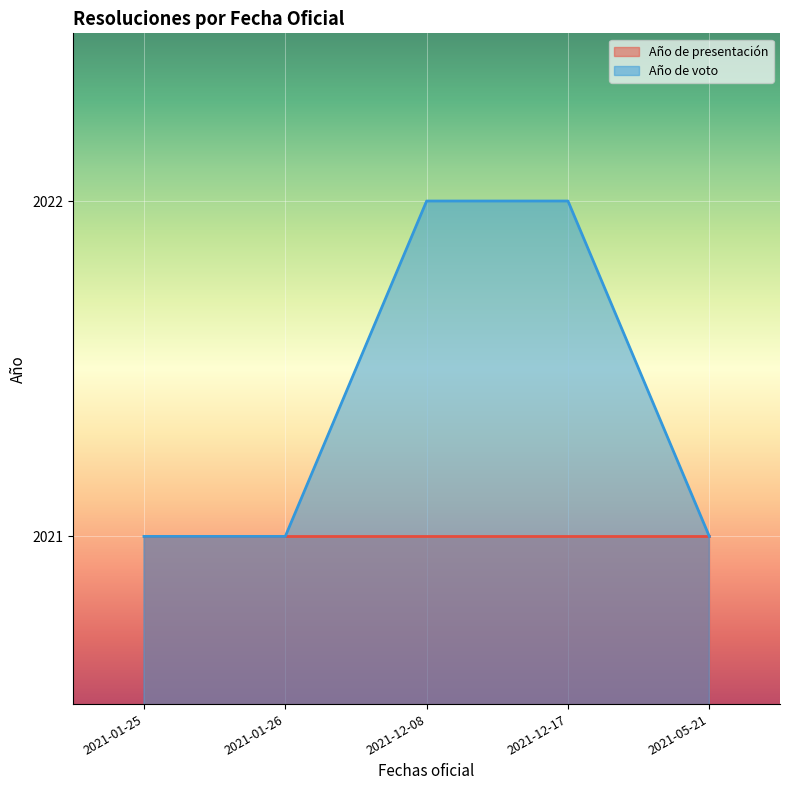

True or false: the data shows 2021 at 2021-01-26.

True